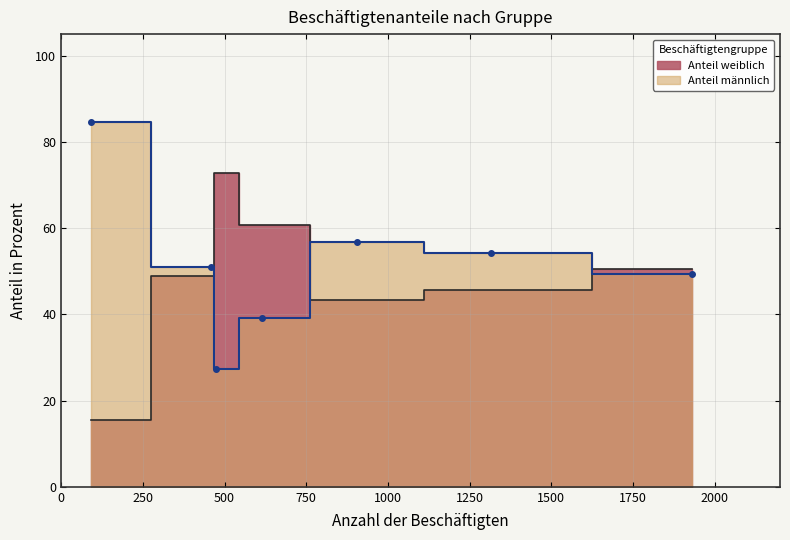

What are all the series names shown in the legend?

Anteil weiblich, Anteil männlich